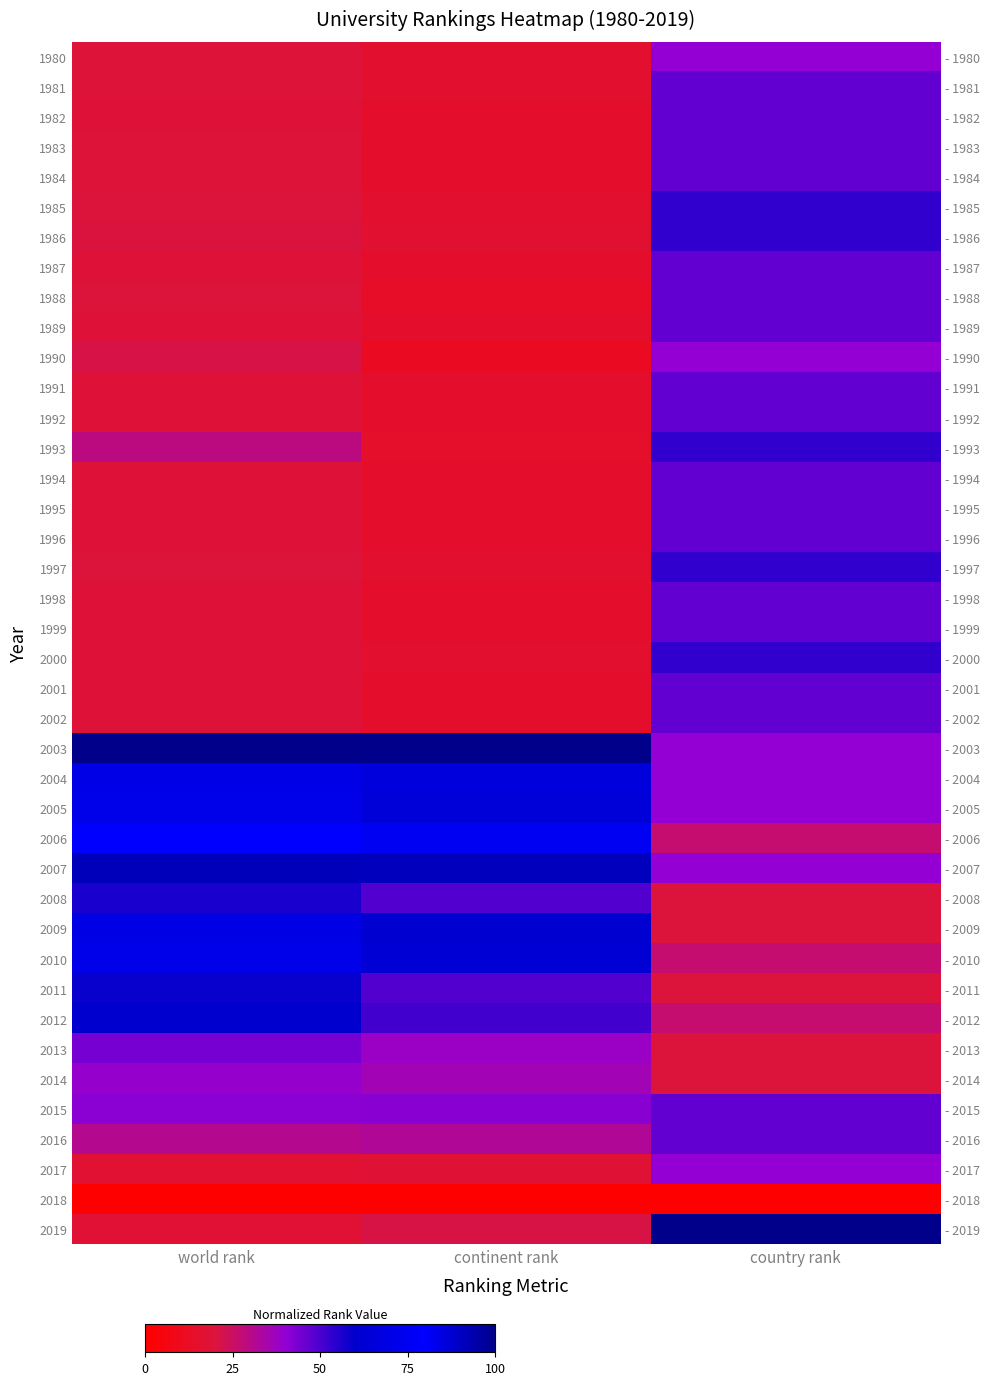

At which category is the sum across all series the highest?

country rank